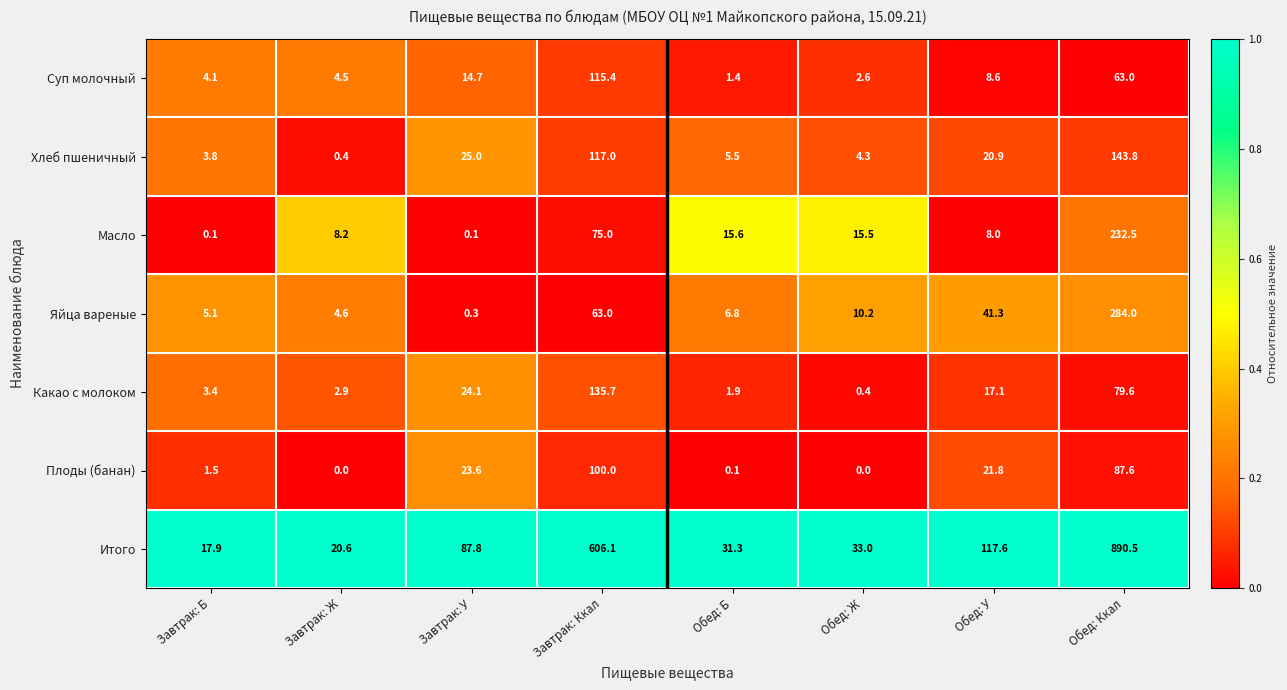

At which category is the sum across all series the highest?

Обед: Ккал